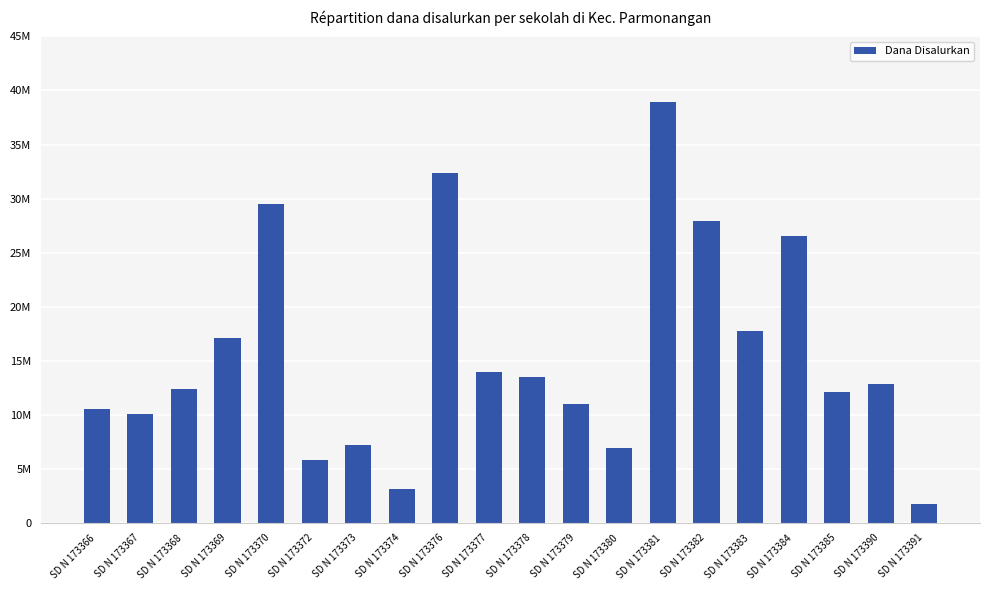

Are the bars horizontal?

No